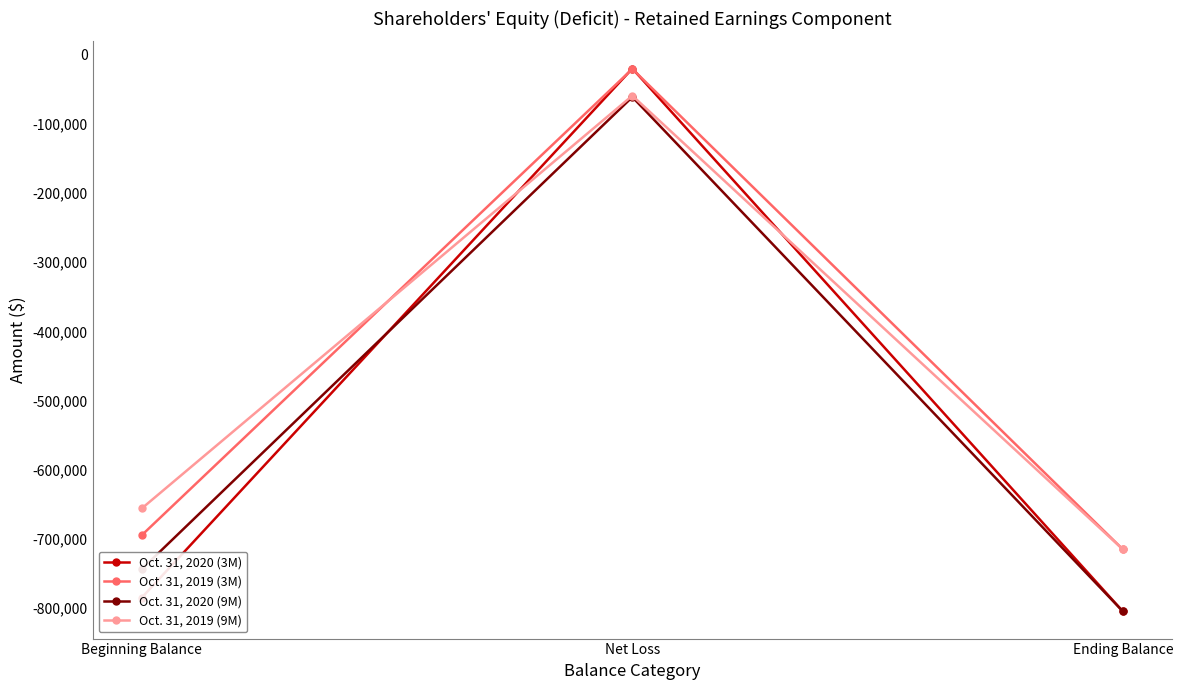

Which category has the lowest value in the Oct. 31, 2019 (3M) series?

Ending Balance